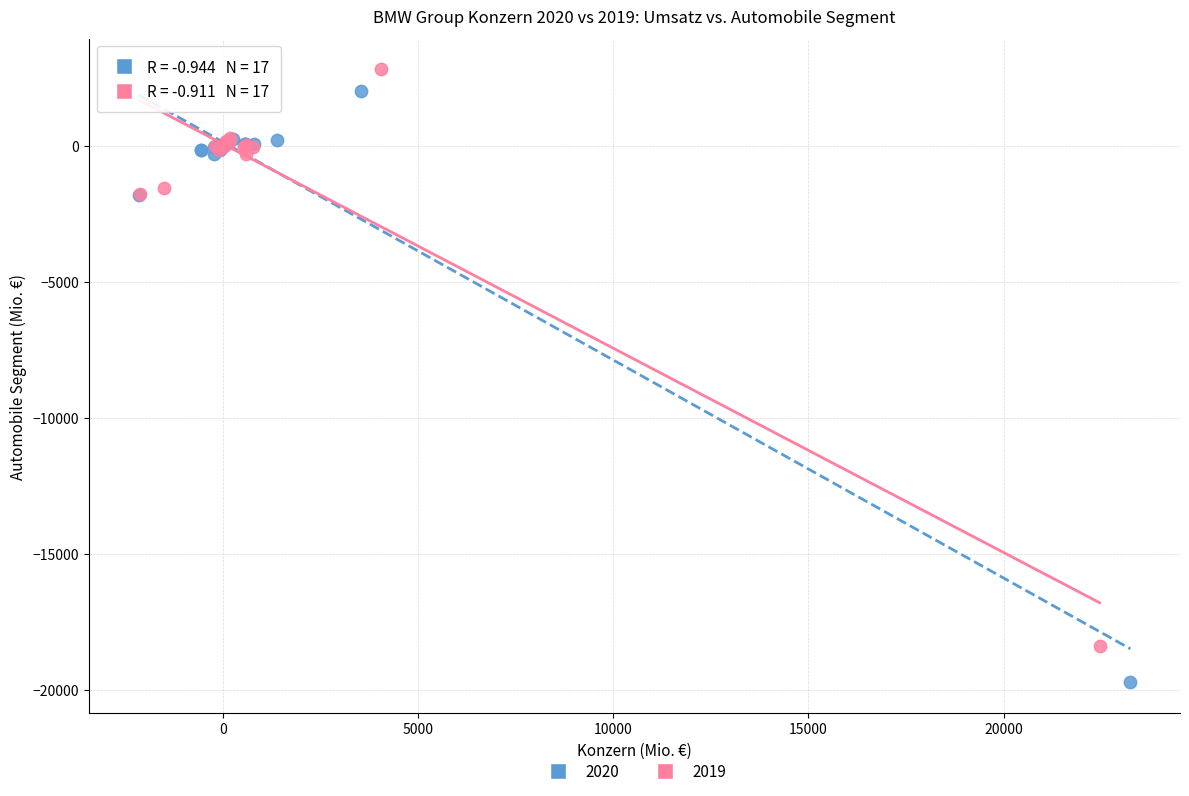

Which series contains the highest Y value?

2019